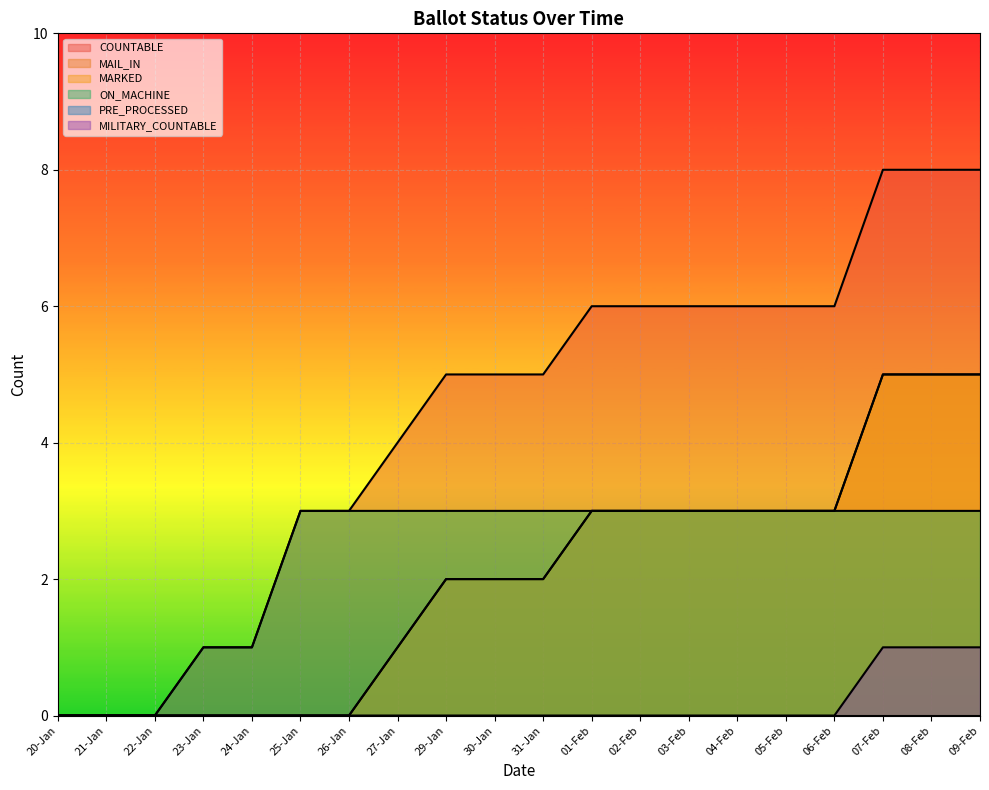

At which label does COUNTABLE first exceed 5?

01-Feb